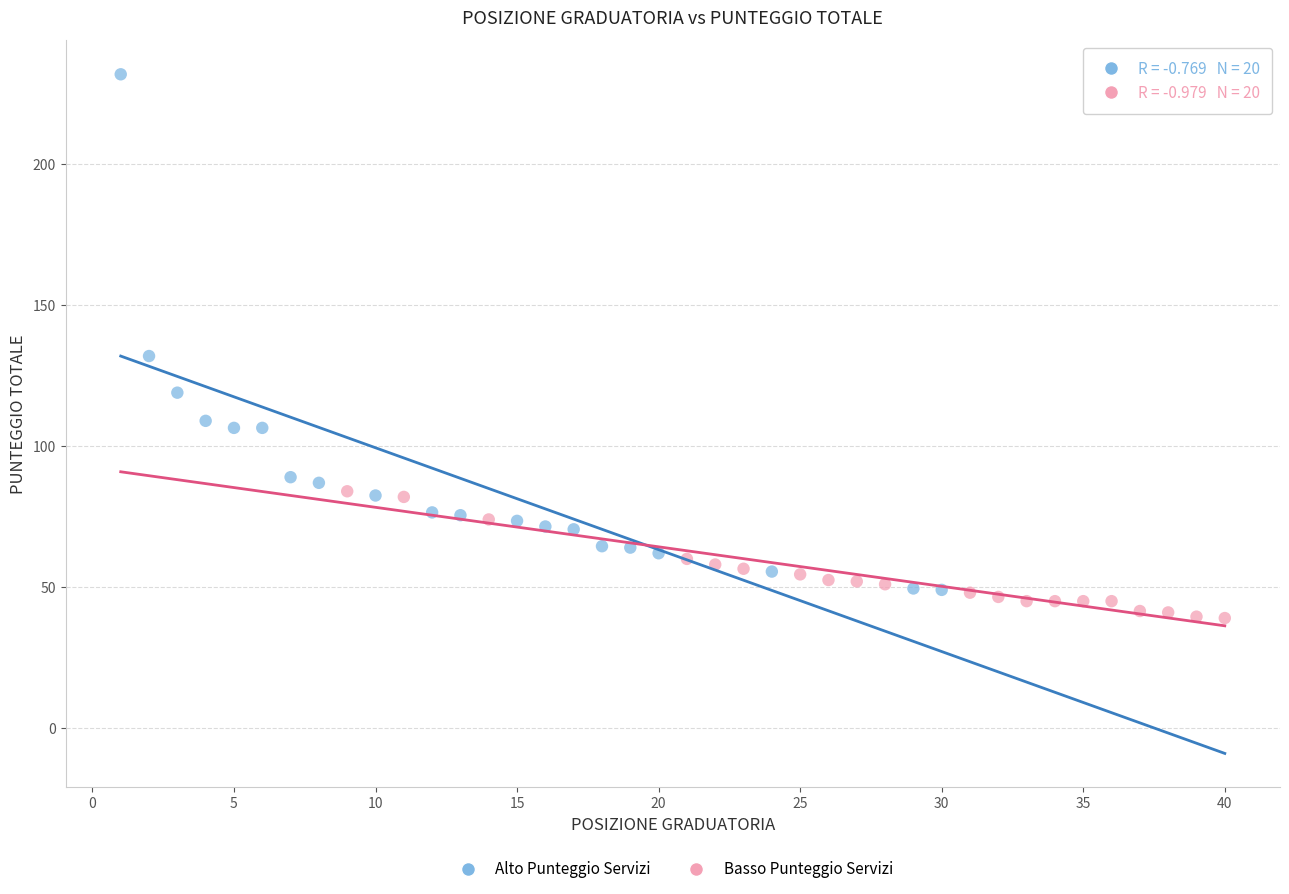

Which series reaches the maximum Y coordinate?

Alto Punteggio Servizi